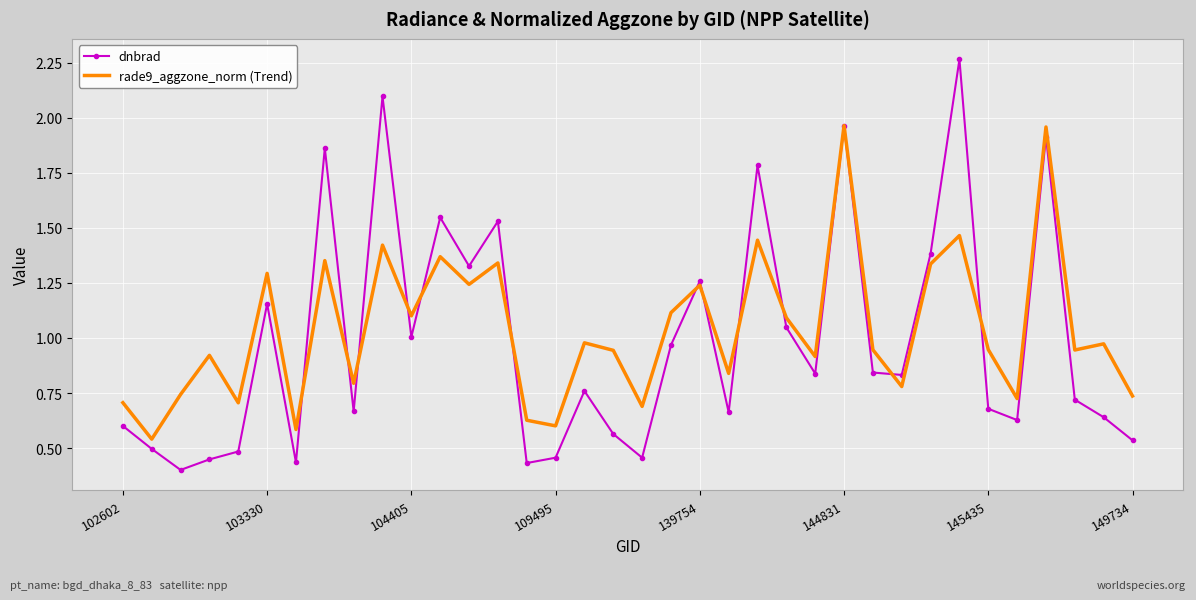

Rank the series by their maximum value, from lowest to highest.

rade9_aggzone_norm (Trend), dnbrad